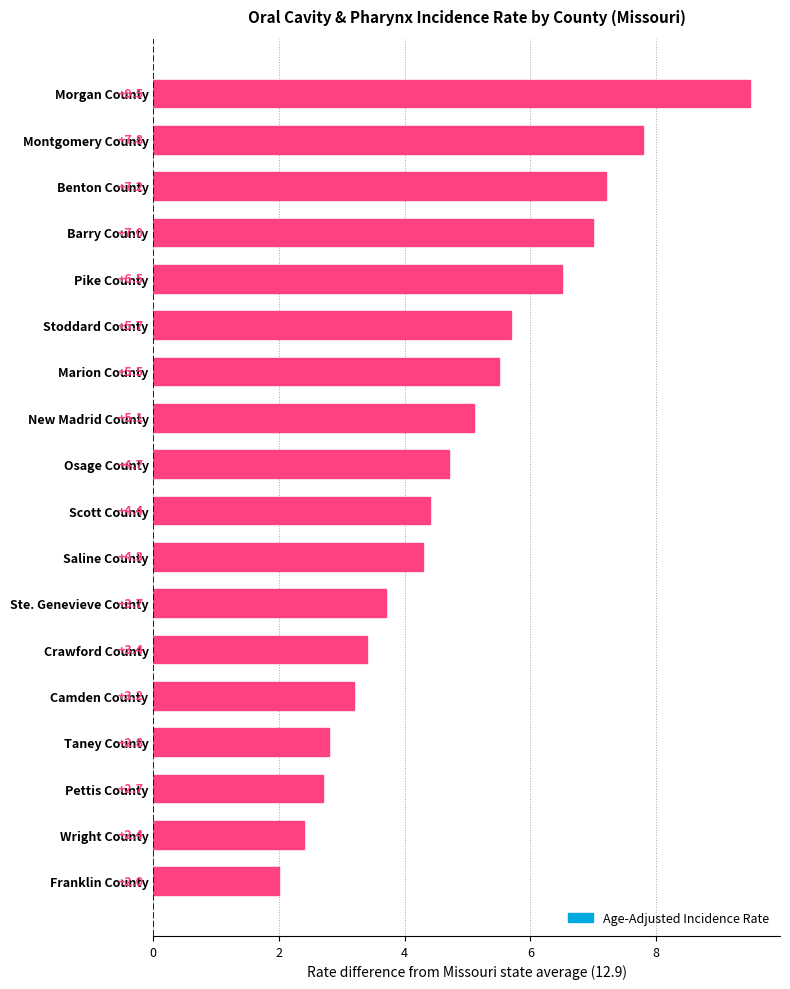

Reading bottom to top, what are all the values shown in this chart?

2.0	2.4	2.7	2.8	3.2	3.4	3.7	4.3	4.4	4.7	5.1	5.5	5.7	6.5	7.0	7.2	7.8	9.5